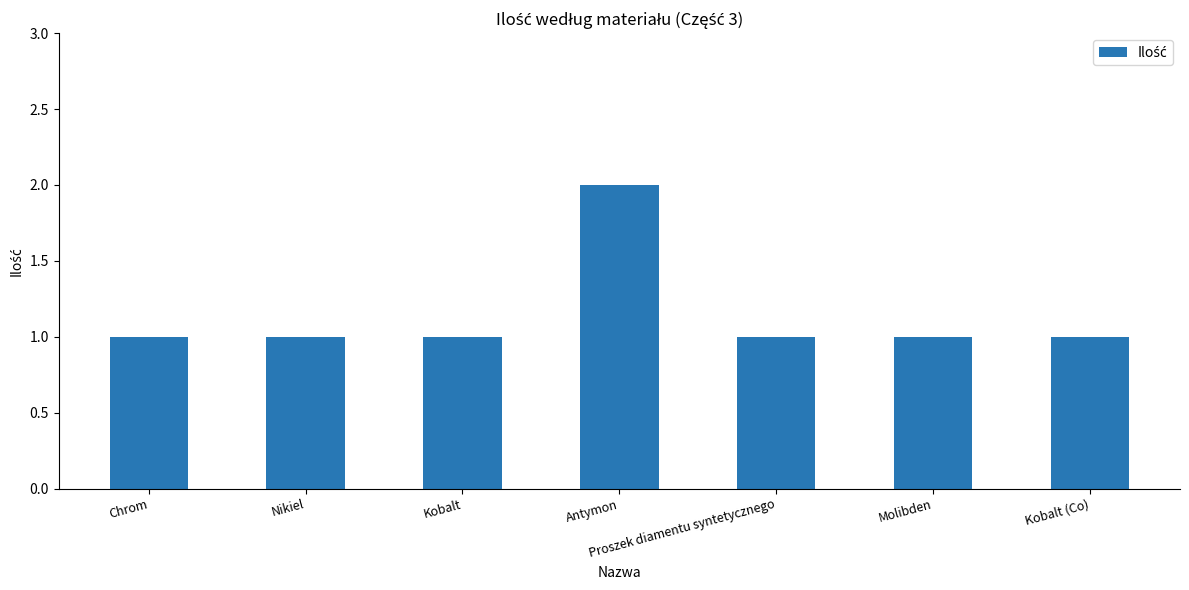

What is the approximate value at Kobalt (Co)?

1